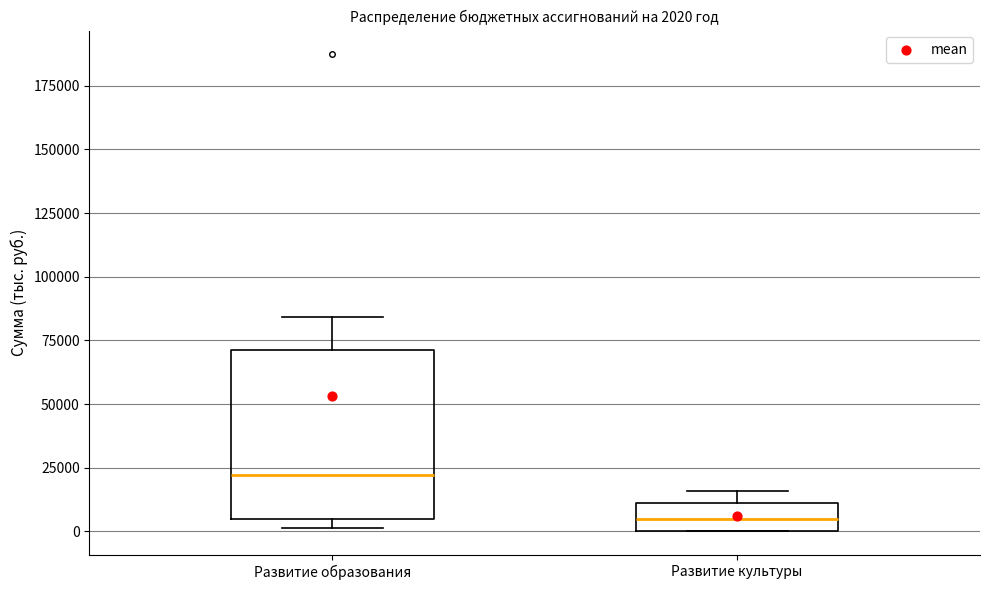

Comparing the boxes themselves (not the whiskers), which one is the tallest?

Развитие образования